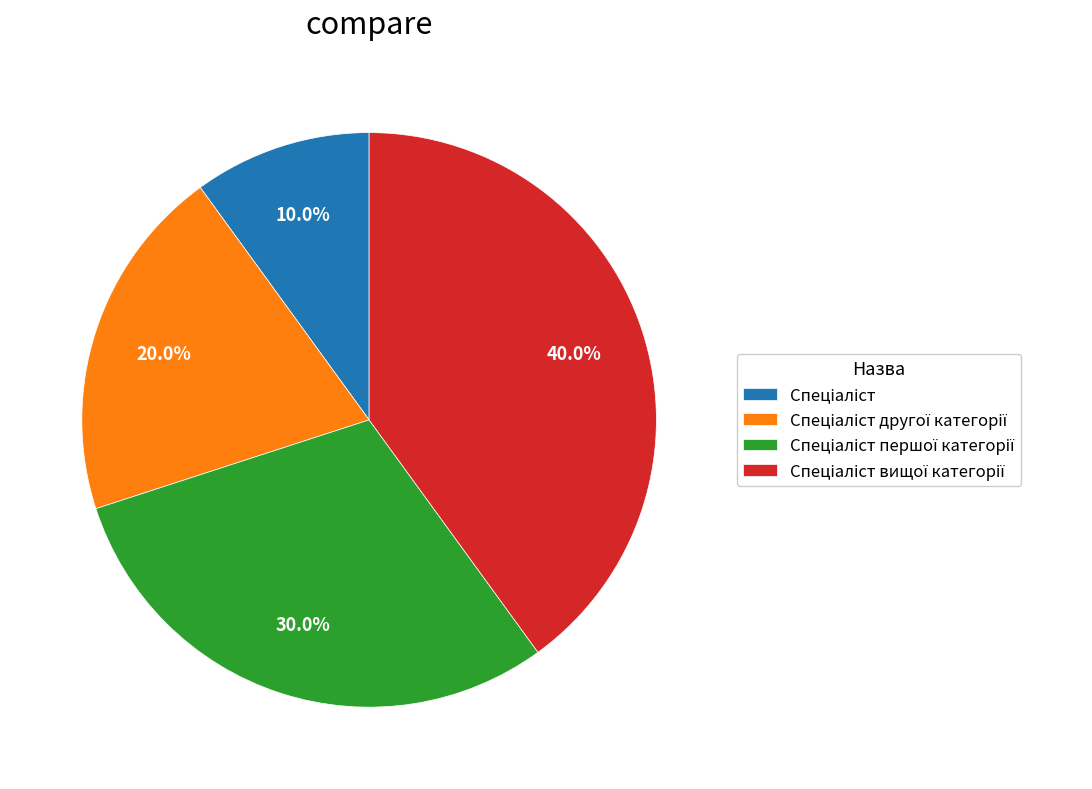

Does any single category account for the majority?

No